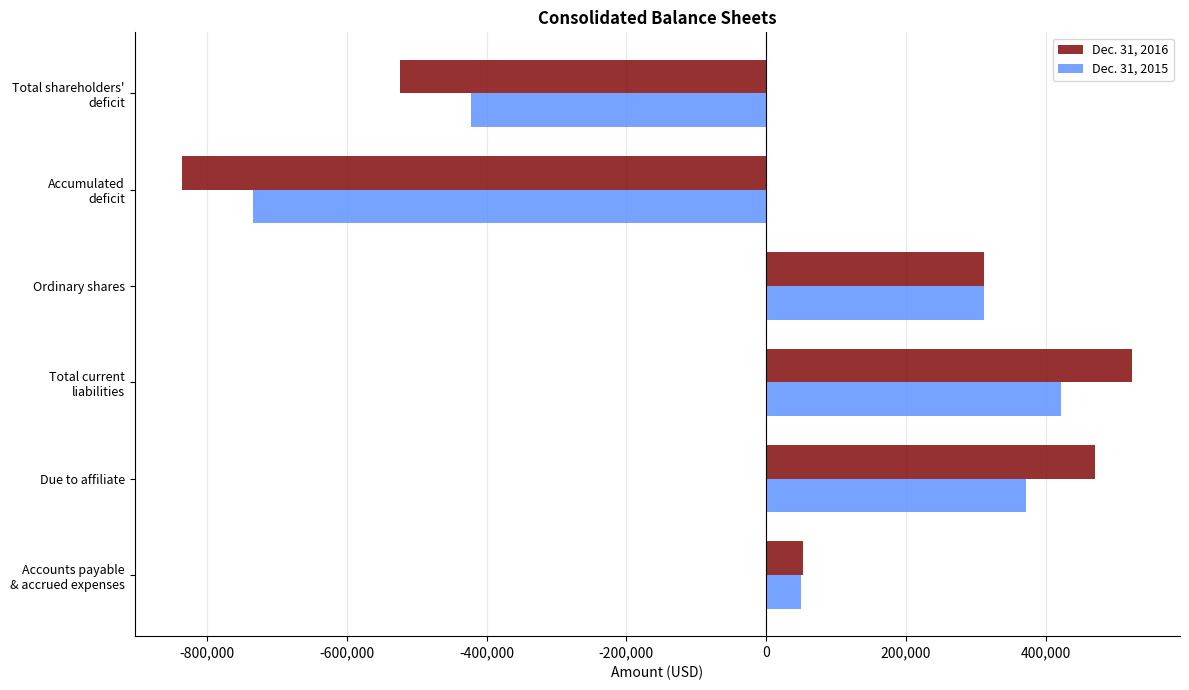

What is the maximum value for Dec. 31, 2016?

524052